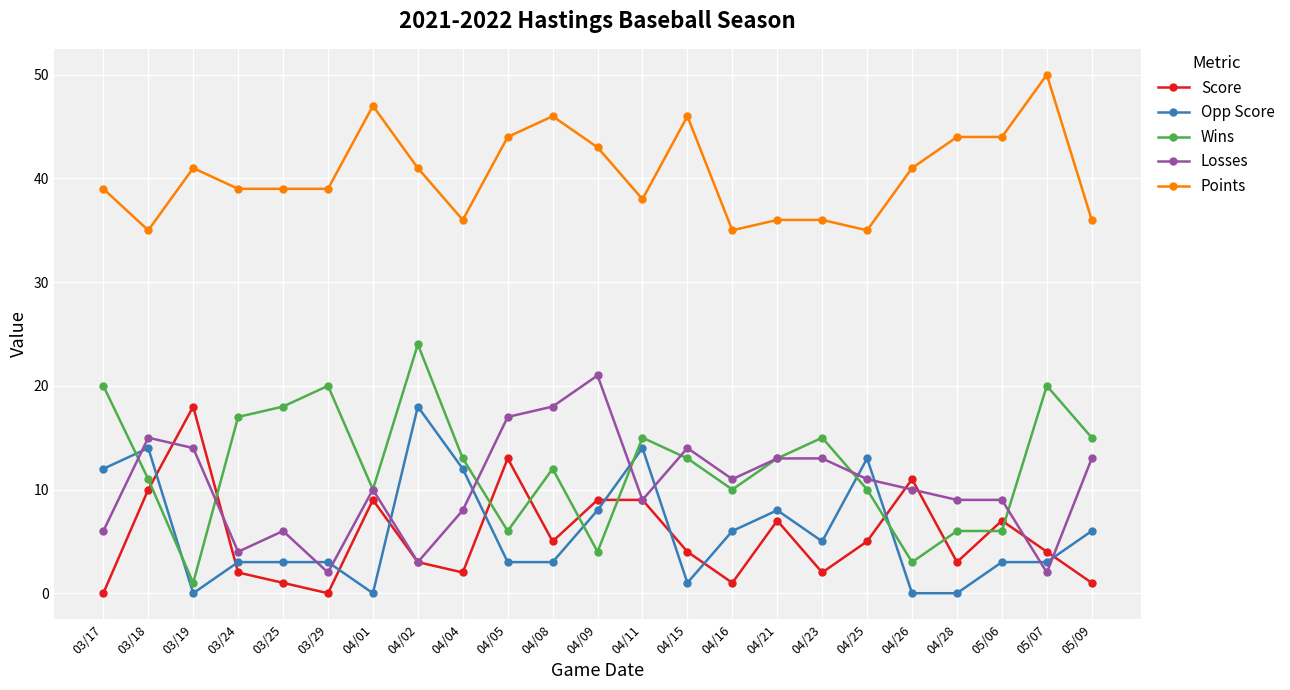

Between 05/06 and 05/07, which series saw the biggest shift?

Wins